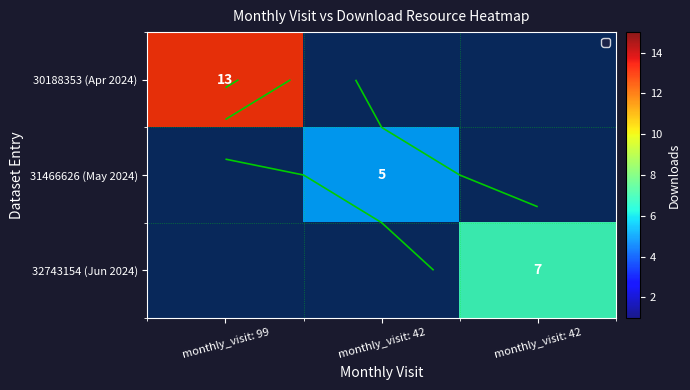

At which label is 30188353 (Apr 2024) closest to 13?

monthly_visit: 99